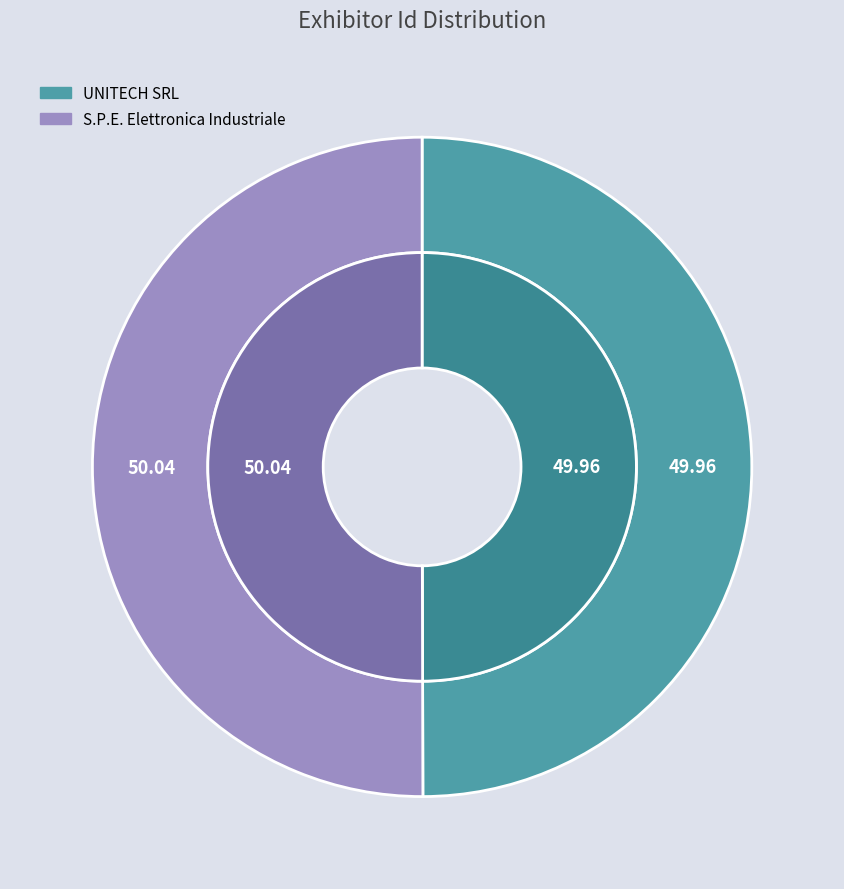

How many slices are in this pie chart?

2